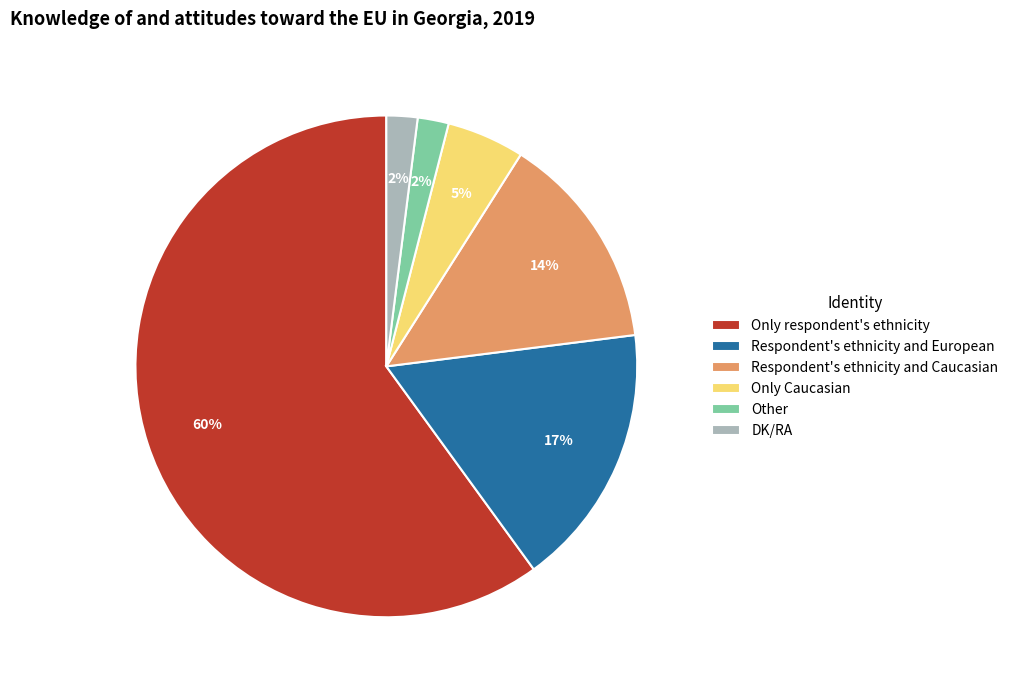

How many slices are in this pie chart?

6